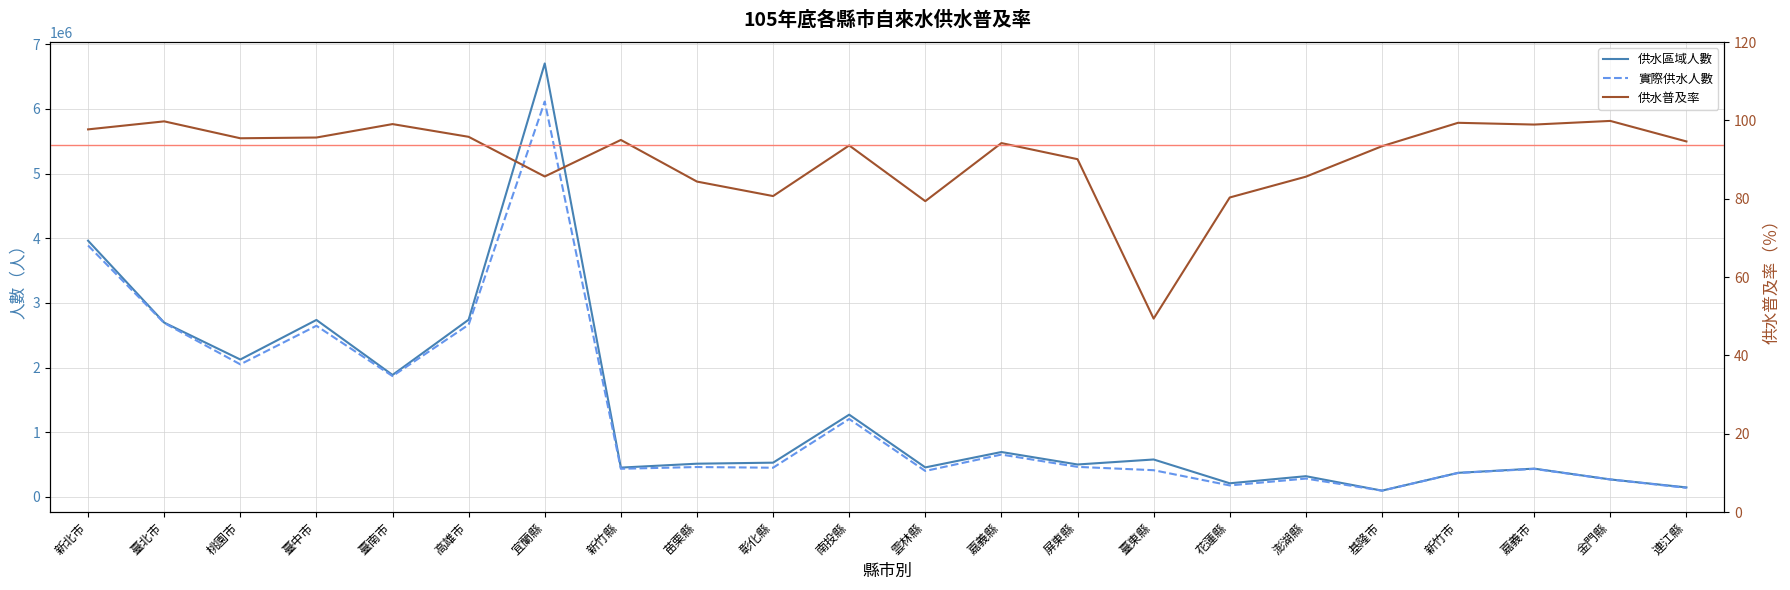

Reading right to left, transcribe all the data shown in this chart.

供水區域人數: 連江縣=146507.0	金門縣=269874.0	嘉義市=437337.0	新竹市=372100.0	基隆市=96844.0	澎湖縣=320087.0	花蓮縣=210334.0	臺東縣=578582.0	屏東縣=501230.0	嘉義縣=694158.0	雲林縣=455934.0	南投縣=1271644.0	彰化縣=529319.0	苗栗縣=513360.0	新竹縣=453133.0	宜蘭縣=6703936.0	高雄市=2740853.0	臺南市=1886033.0	臺中市=2736810.0	桃園市=2124902.0	臺北市=2695704.0	新北市=3962387.0
實際供水人數: 連江縣=139784.0	金門縣=269522.0	嘉義市=432721.0	新竹市=369833.0	基隆市=96463.0	澎湖縣=283363.0	花蓮縣=177346.0	臺東縣=412778.0	屏東縣=464311.0	嘉義縣=654672.0	雲林縣=401015.0	南投縣=1204842.0	彰化縣=451148.0	苗栗縣=461956.0	新竹縣=434723.0	宜蘭縣=6114693.0	高雄市=2663024.0	臺南市=1868264.0	臺中市=2646352.0	桃園市=2049885.0	臺北市=2689295.0	新北市=3888244.0
供水普及率: 連江縣=94.6	金門縣=99.9	嘉義市=98.9	新竹市=99.4	基隆市=93.4	澎湖縣=85.6	花蓮縣=80.3	臺東縣=49.4	屏東縣=90.1	嘉義縣=94.2	雲林縣=79.4	南投縣=93.6	彰化縣=80.7	苗栗縣=84.4	新竹縣=95.0	宜蘭縣=85.7	高雄市=95.8	臺南市=99.1	臺中市=95.6	桃園市=95.4	臺北市=99.8	新北市=97.7